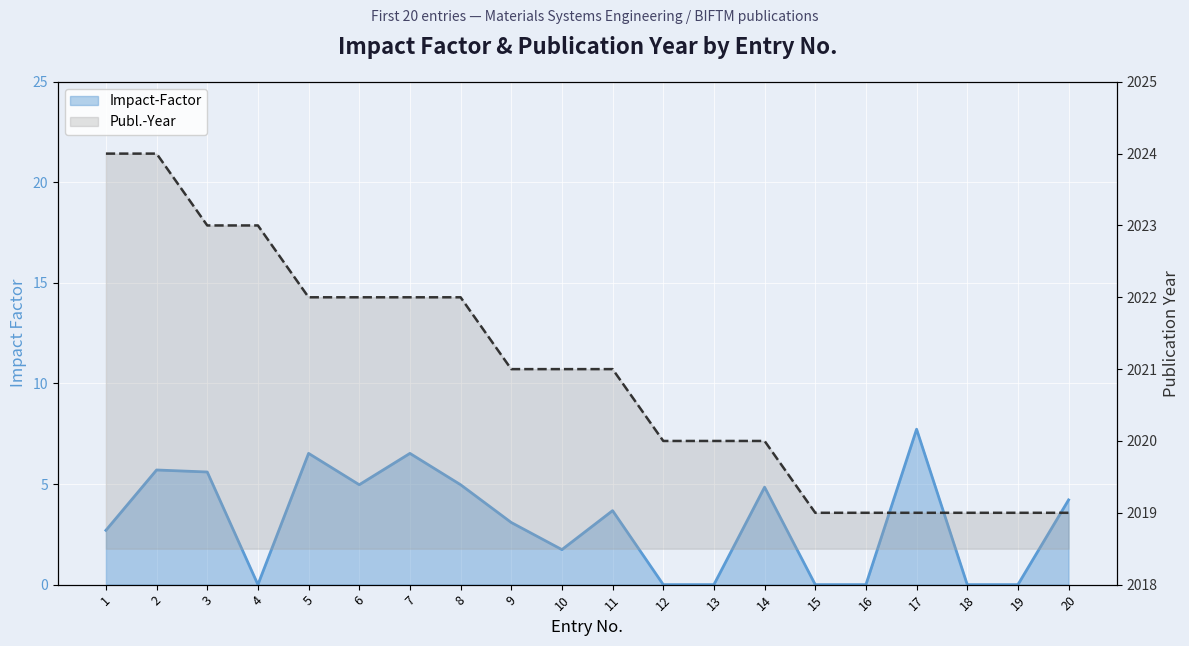

List the series in order of their peak value, highest first.

Publ.-Year, Impact-Factor